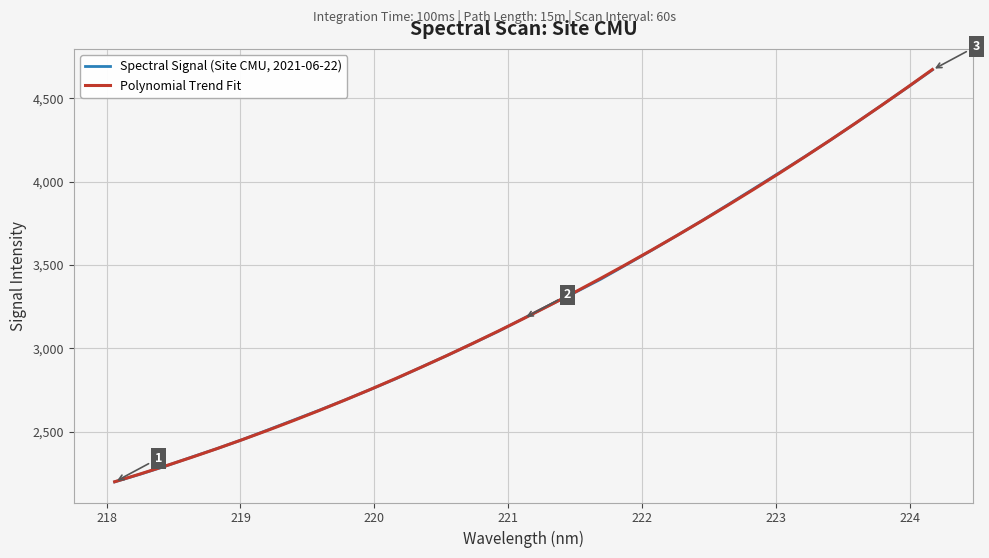

List the series in order of their peak value, lowest first.

Spectral Signal (Site CMU, 2021-06-22), Polynomial Trend Fit